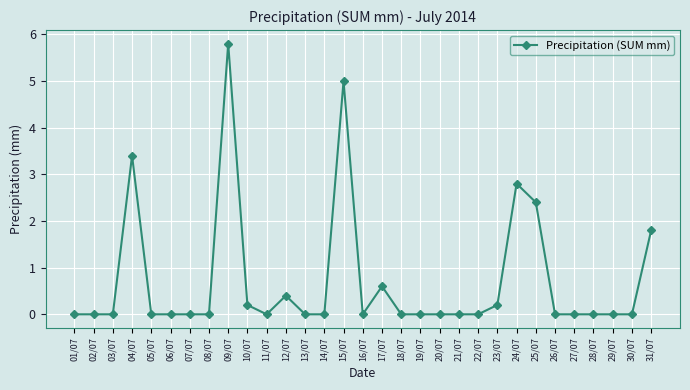

How many lines are shown in the chart?

1